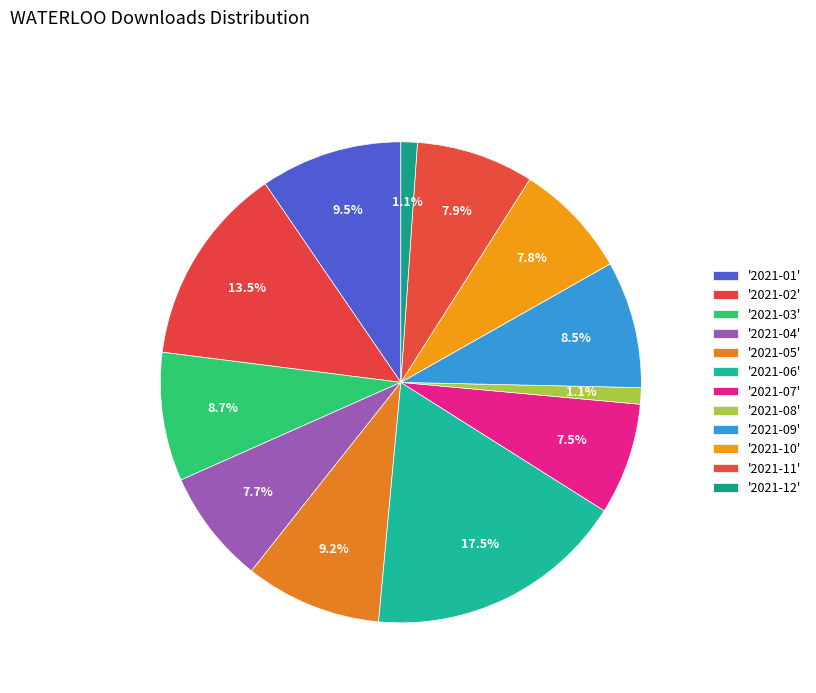

Count the number of slices in the pie.

12